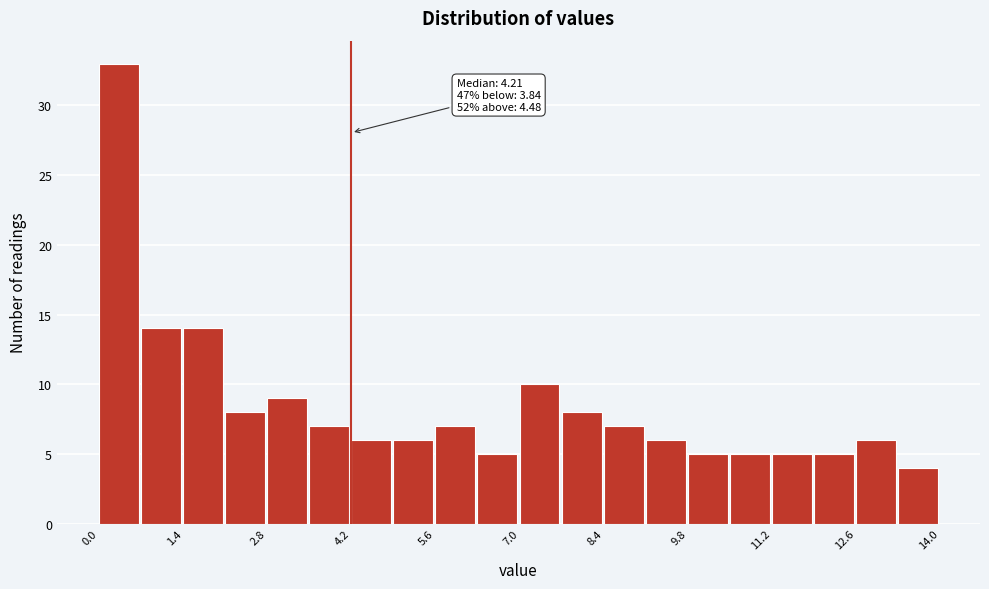

Read against the x-axis, roughly where is the centre of the tallest bar?

0.4